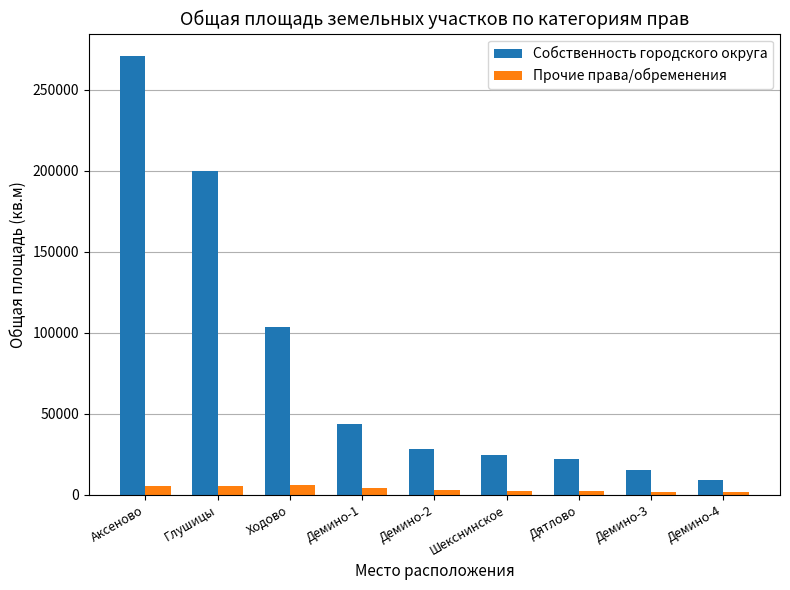

What is the smallest value displayed?

1694